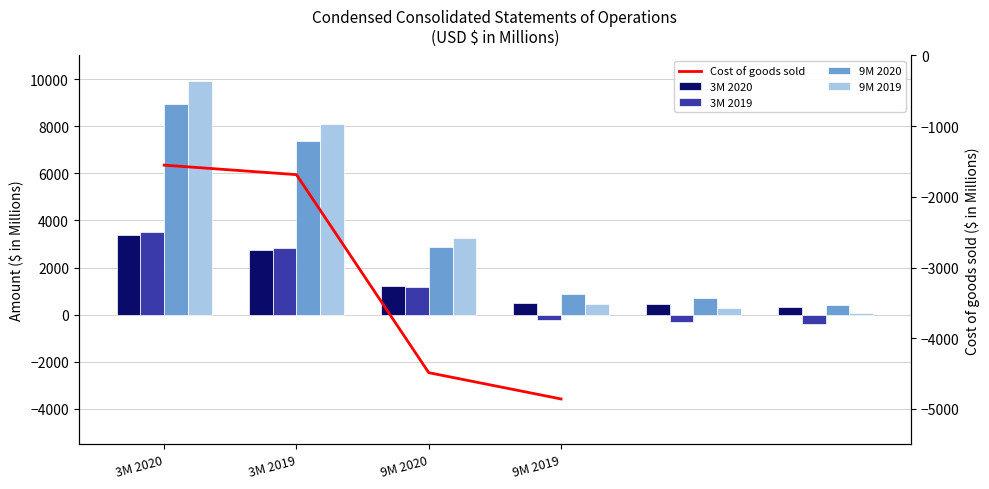

Does the chart contain stacked bars?

No